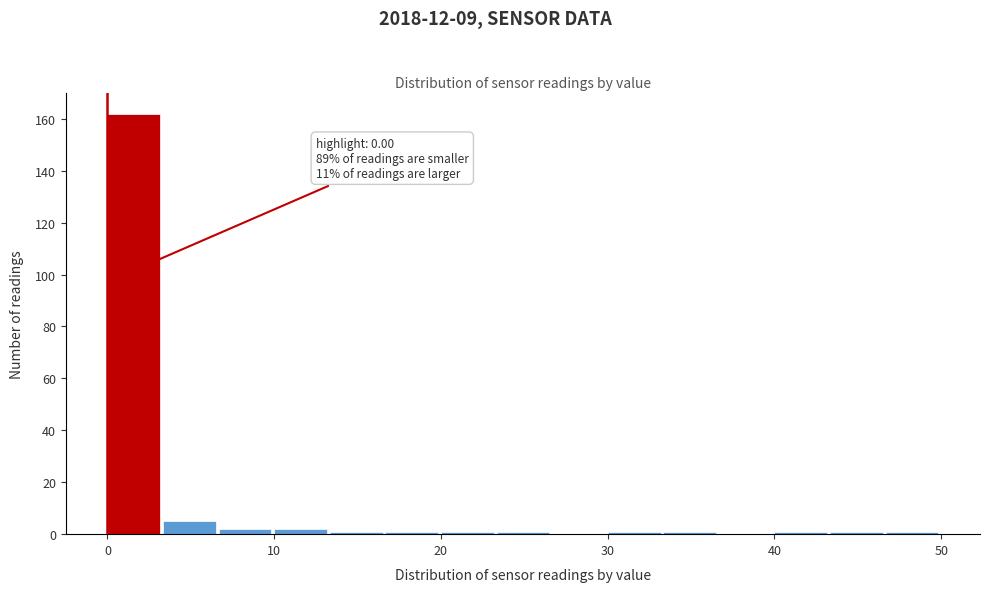

Read against the x-axis, roughly where is the centre of the tallest bar?

2